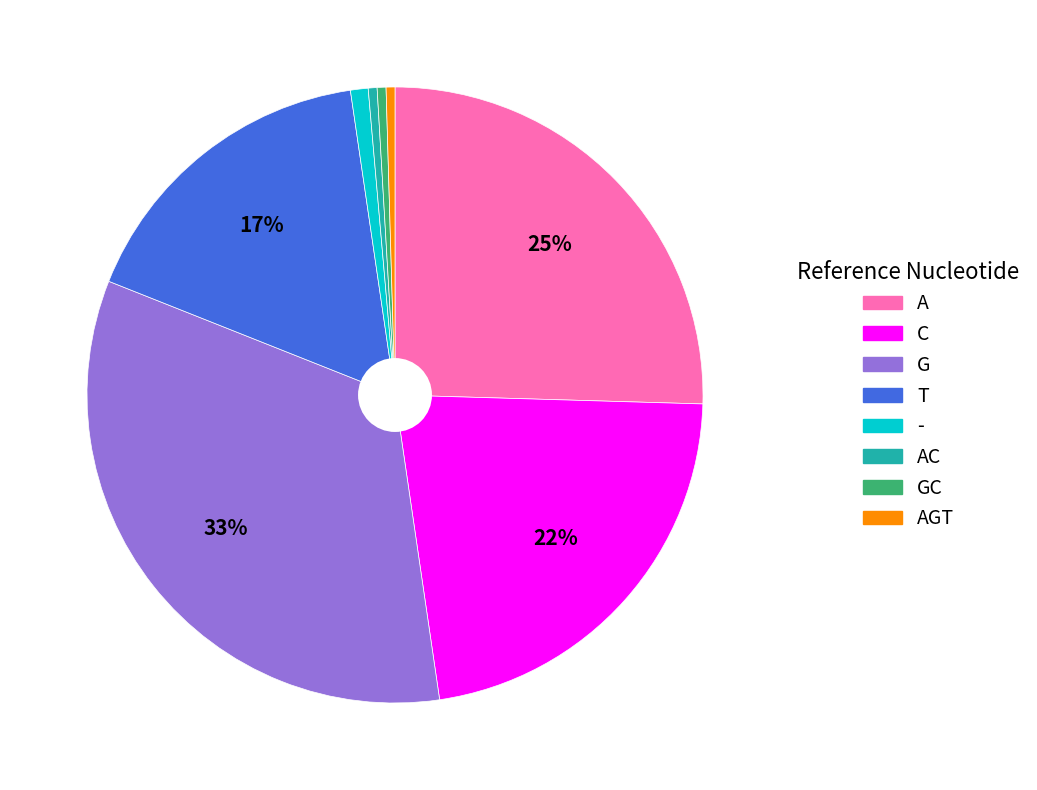

Count the number of slices in the pie.

8